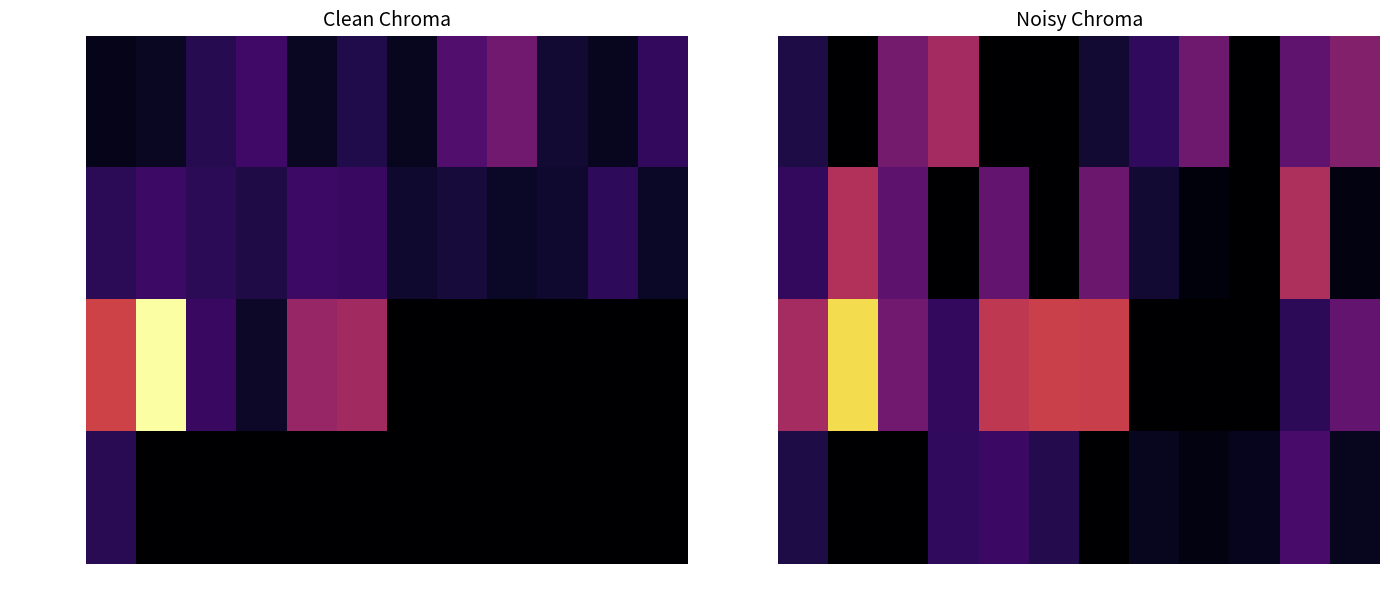

The 282_2.2.7.2.06 series shows 0.0 at 10. True or false?

True